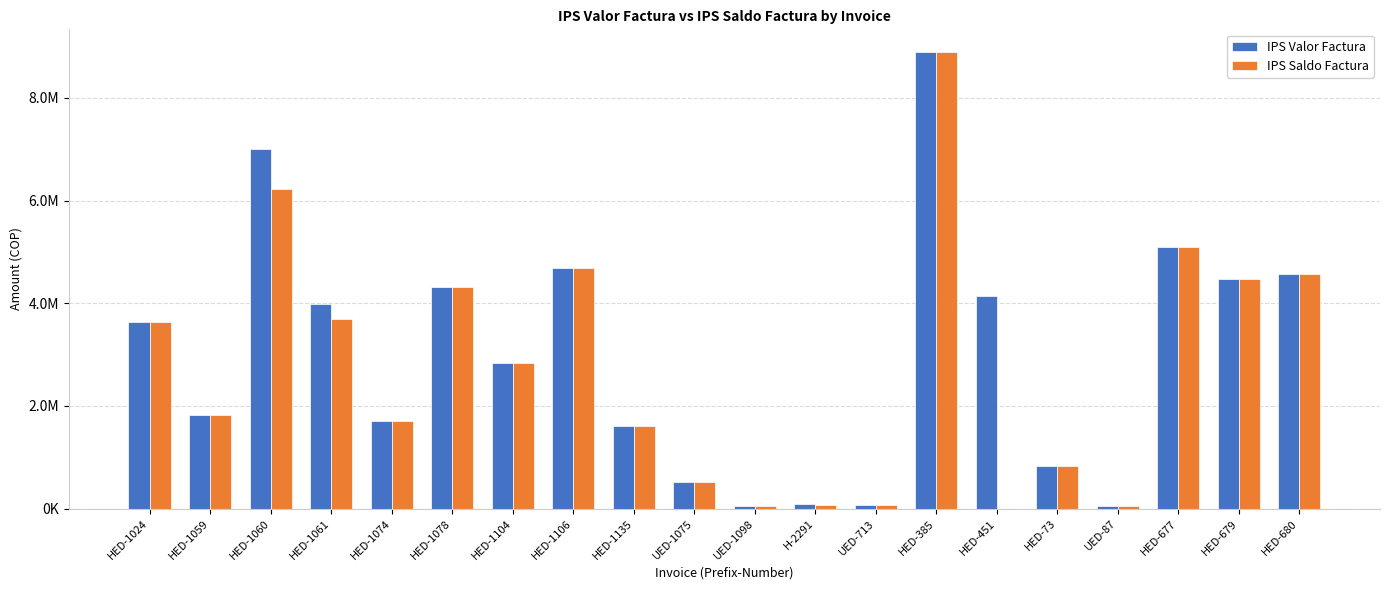

Which category has the highest value in the IPS Valor Factura series?

HED-385